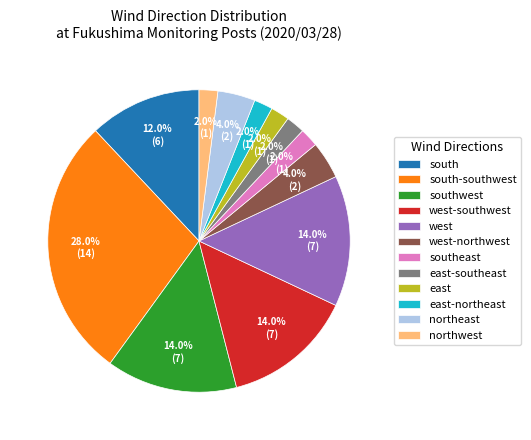

Combined, what portion of the pie is west and northwest?

16.0%